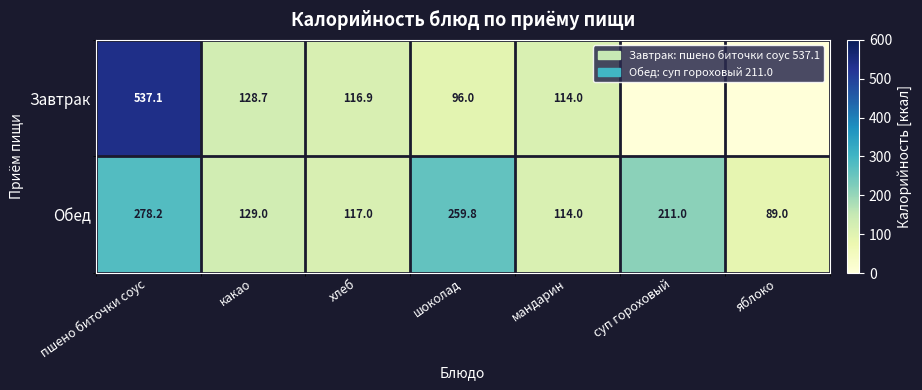

The Обед series shows 117.0 at хлеб. True or false?

True